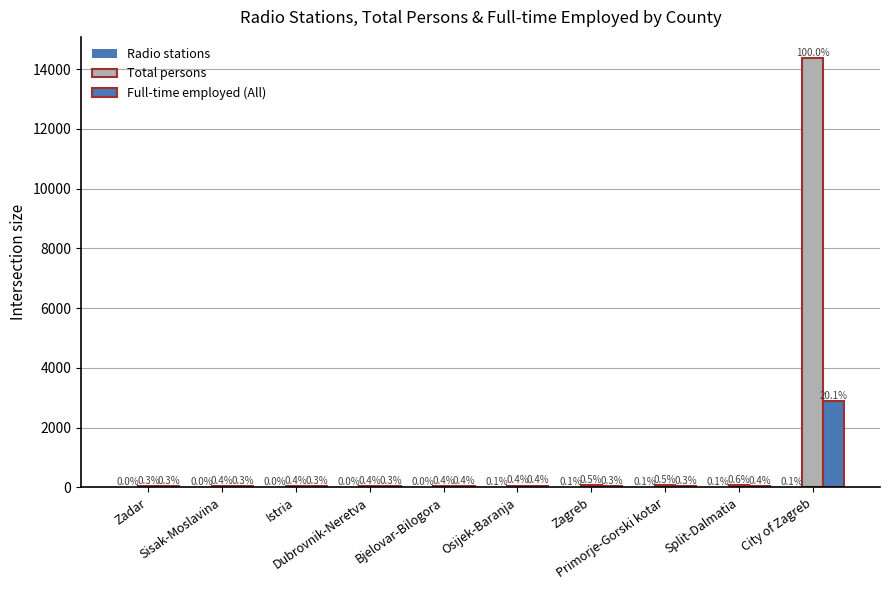

List the labels in order of Radio stations value, largest first.

City of Zagreb, Osijek-Baranja, Split-Dalmatia, Zagreb, Primorje-Gorski kotar, Dubrovnik-Neretva, Sisak-Moslavina, Bjelovar-Bilogora, Istria, Zadar